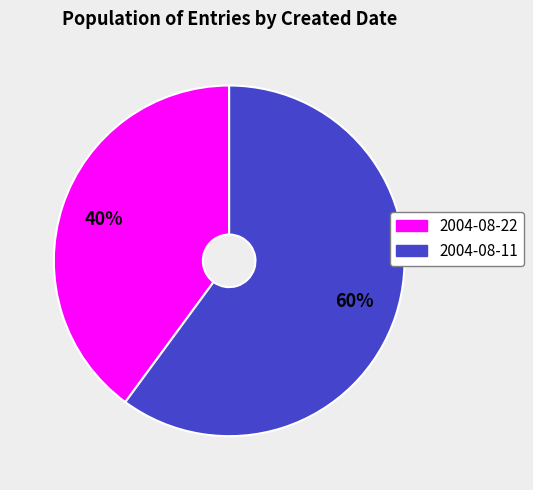

Is there any slice that represents more than half of the pie?

Yes